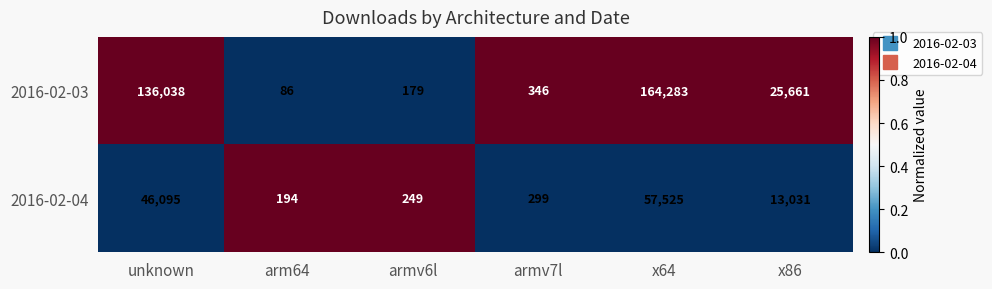

Is it true that 2016-02-03 equals 86 at arm64?

True